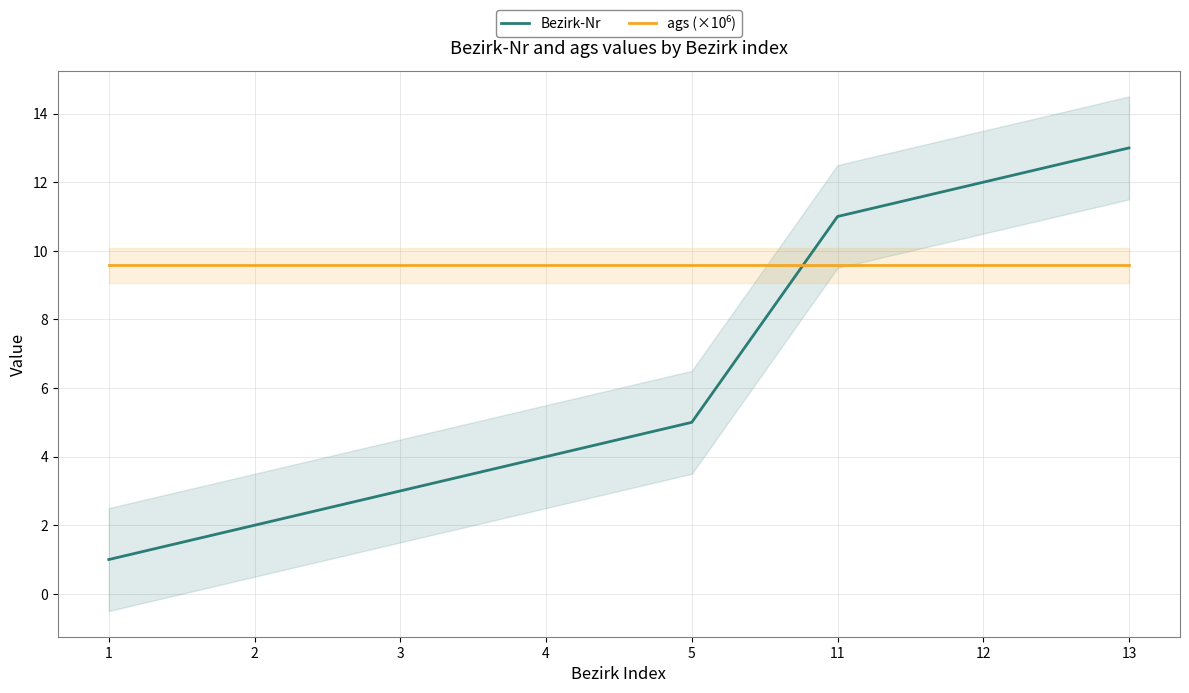

Is the value of Bezirk-Nr at 3 greater than the value of ags (×10⁶) at 3?

No